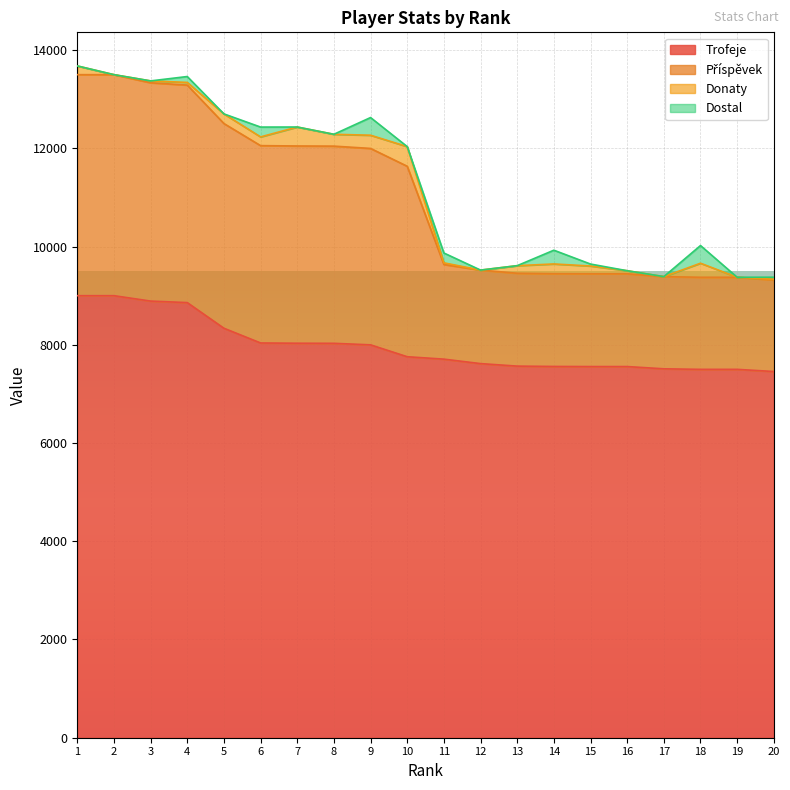

At how many categories does at least one series exceed 7802?

20